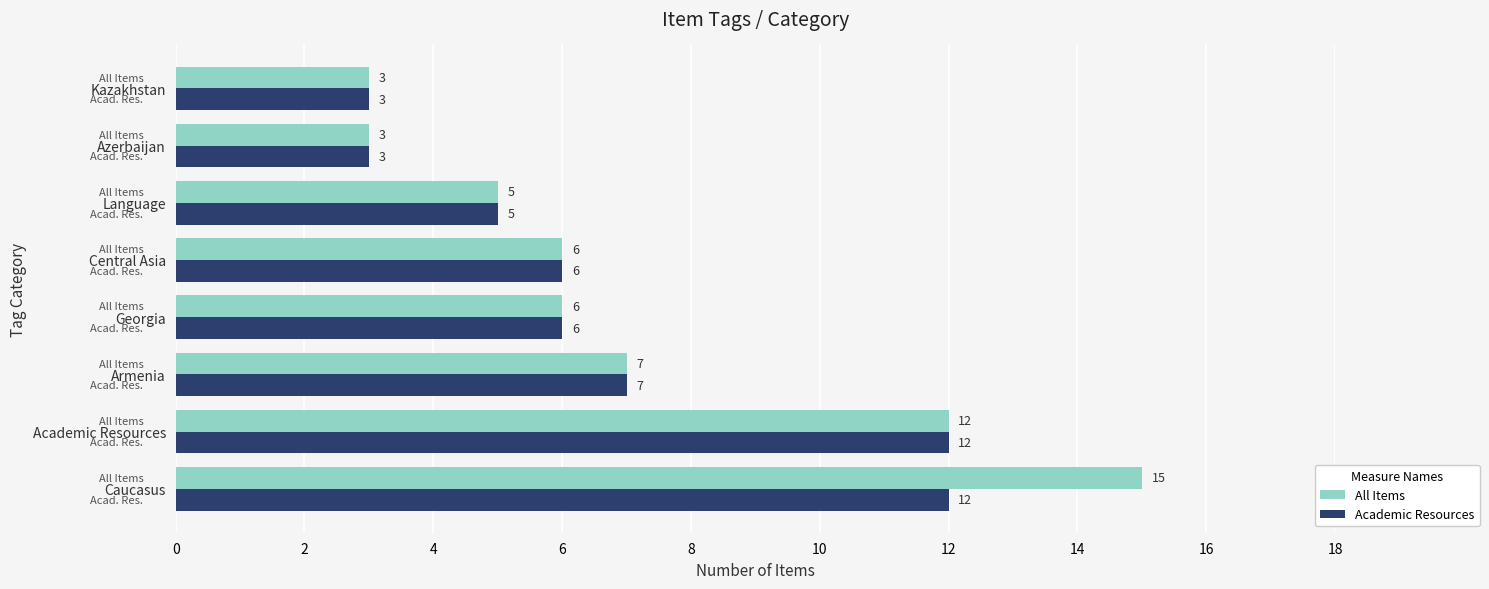

How many series are shown in this chart?

2